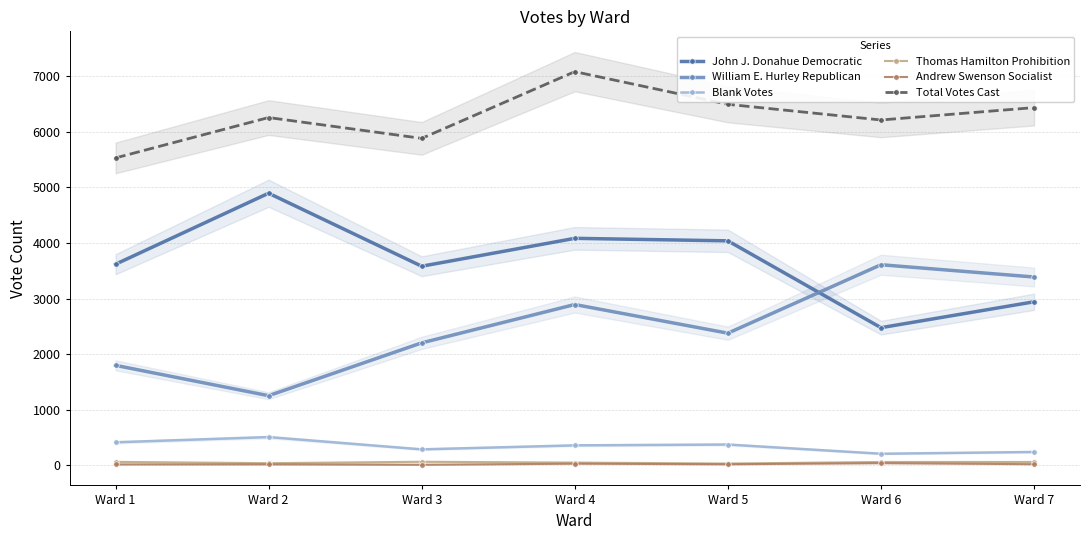

True or false: William E. Hurley Republican has a value of 1695 at Ward 2.

False